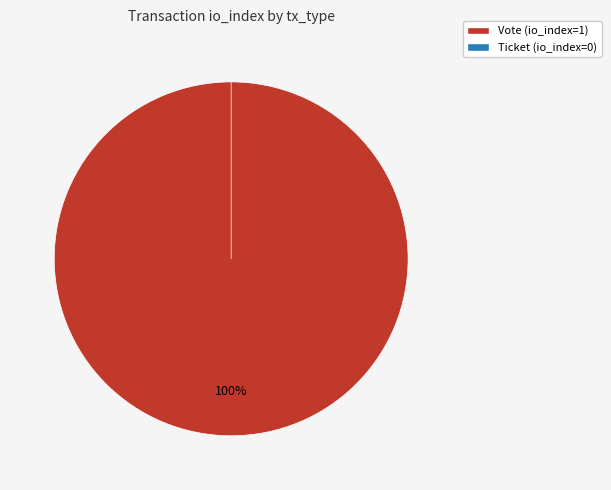

True or false: Vote accounts for 100% of the total.

True